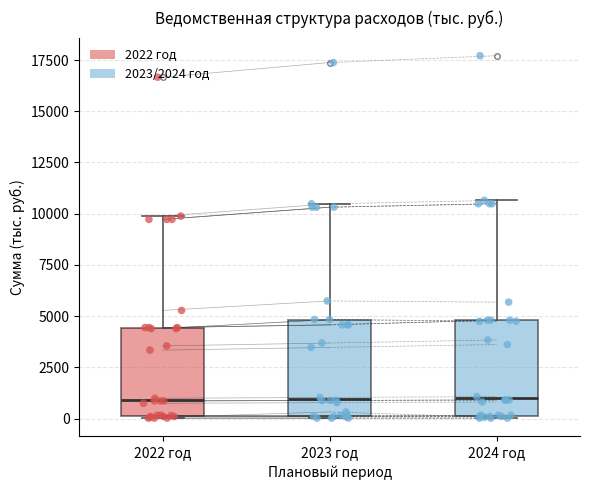

Reading left to right, transcribe this box plot: for each box, give where its median line is, the range the box spans, and where its two whiskers end, as read against the y-axis. The values are not printed on the chart, so give them approximately, as read against the axis.

2022 год: median 1000, box 0 to 4500, whiskers 0 to 10000
2023 год: median 1000, box 0 to 5000, whiskers 0 to 10500
2024 год: median 1000, box 0 to 5000, whiskers 0 to 10500